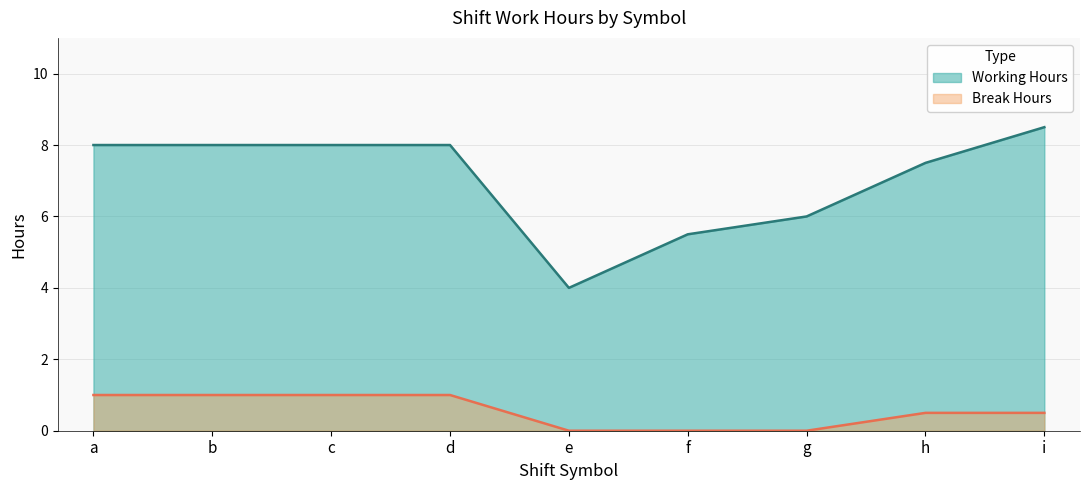

True or false: Break Hours and Working Hours intersect in this chart.

False